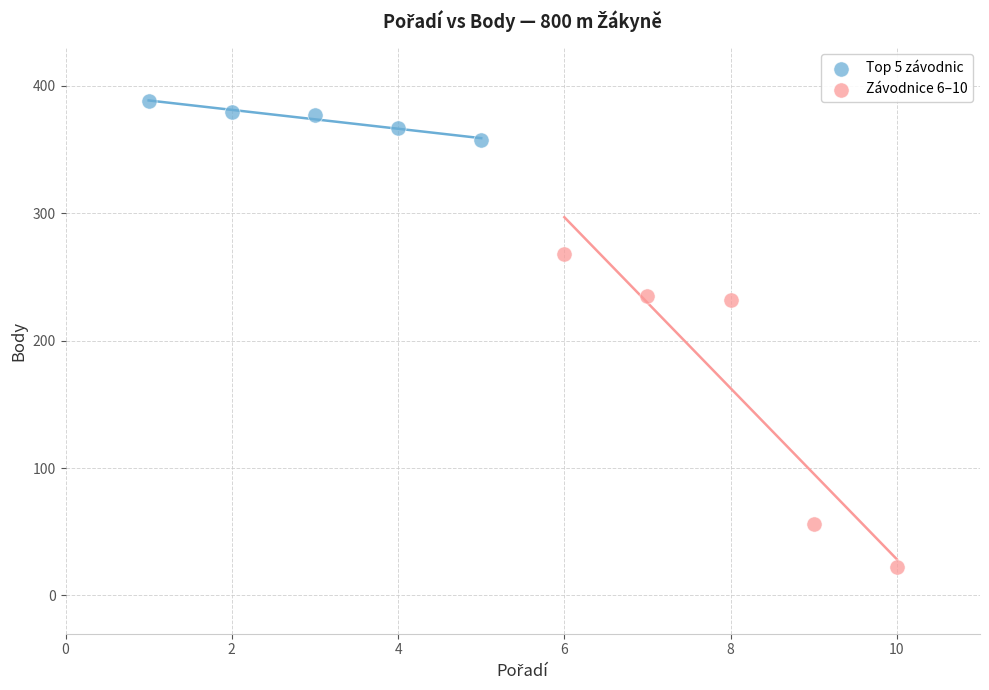

Which series reaches the maximum Y coordinate?

Top 5 závodnic